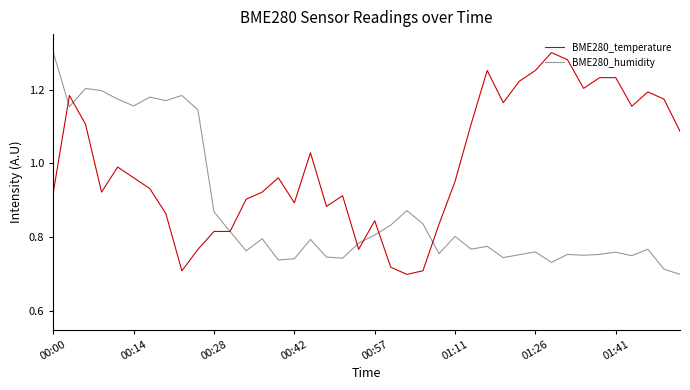

Which series has the largest total across all categories?

BME280_temperature